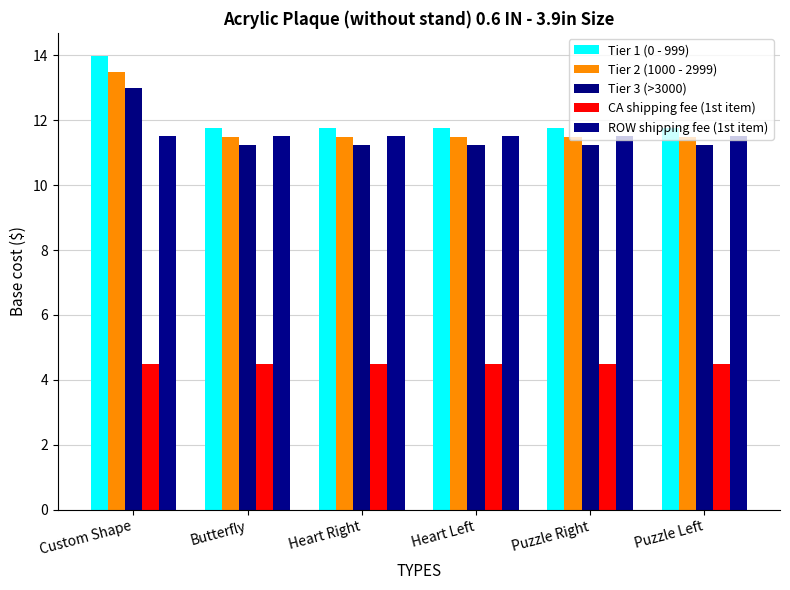

True or false: Tier 1 (0 - 999) has a value of 11.8 at Heart Right.

True